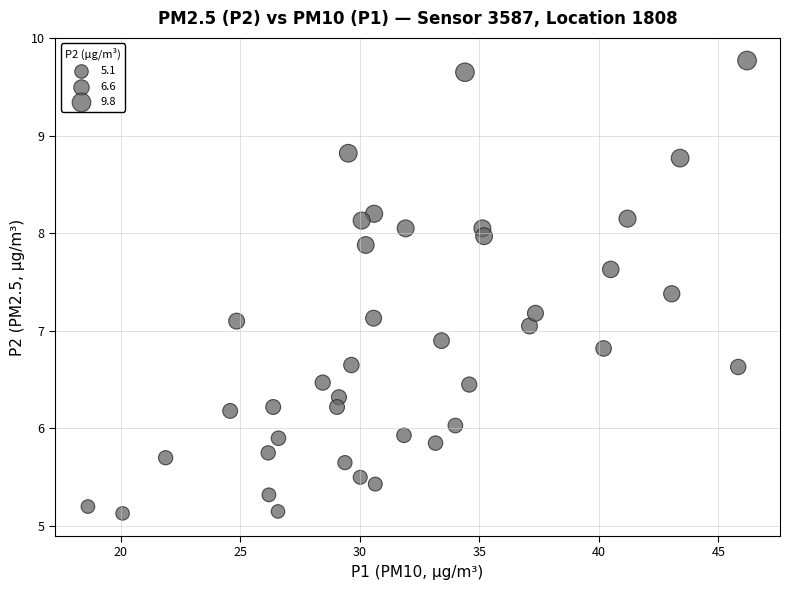

What is the range of Y values (max minus min)?

4.6